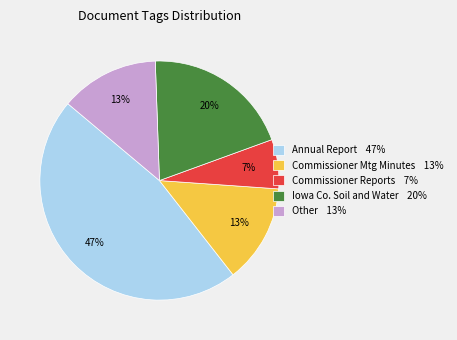

Is it true that Commissioner Reports 7% is 7% of the pie?

True